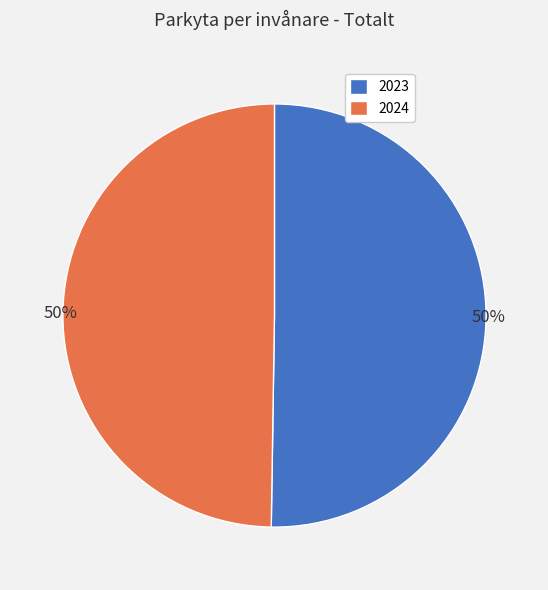

Combined, do 2024 and 2023 account for over 50%?

Yes